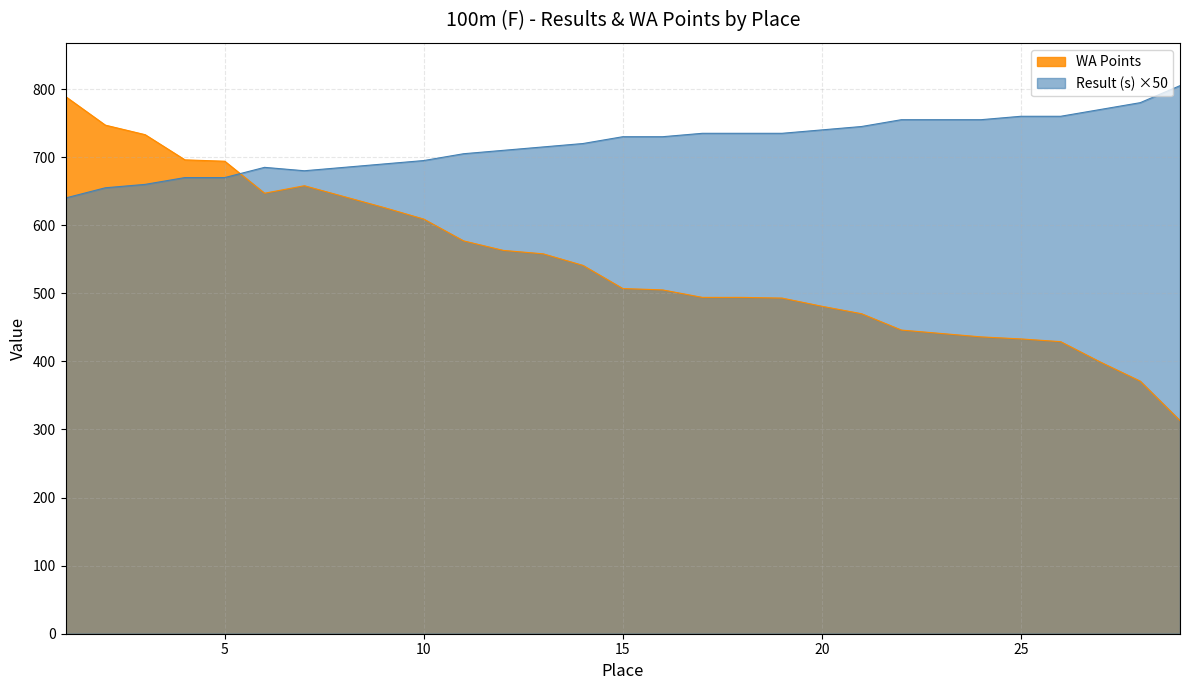

At which category is the sum across all series the highest?

1